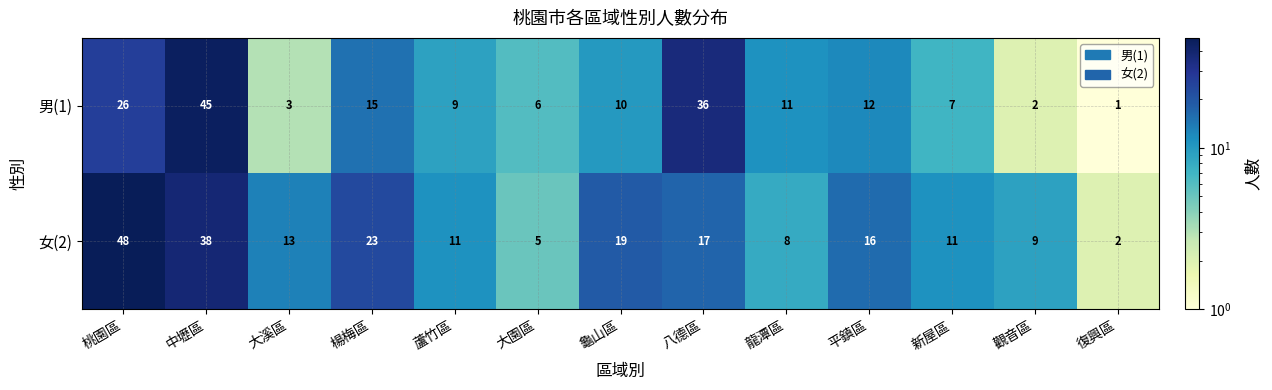

What is the difference between the maximum and minimum values in the 女(2) series?

46